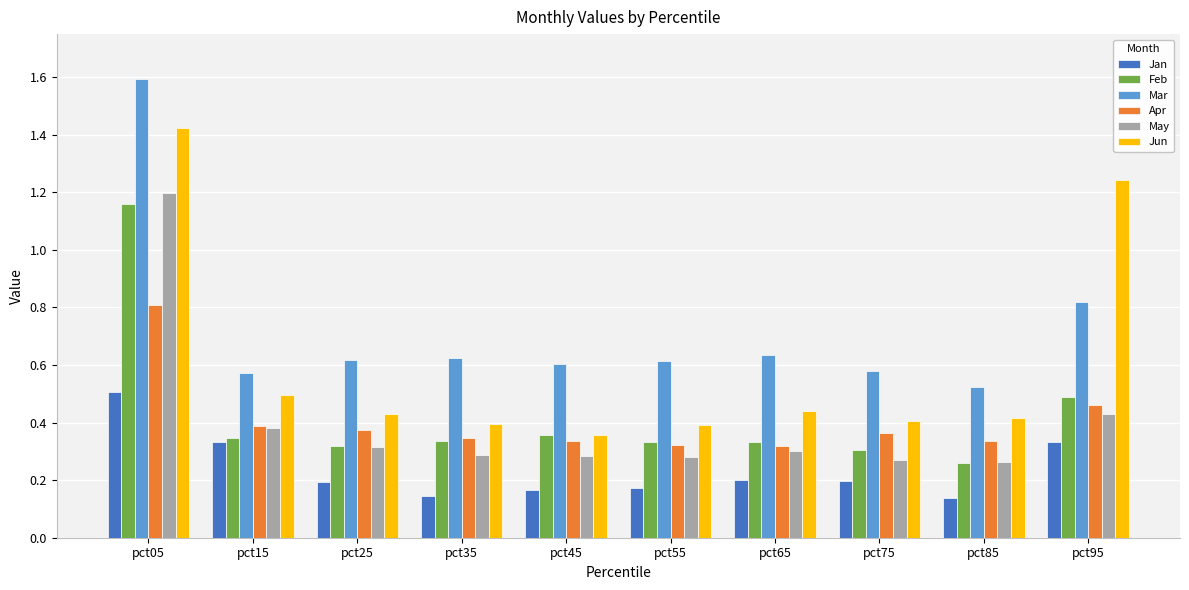

At which category is the sum across all series the highest?

pct05